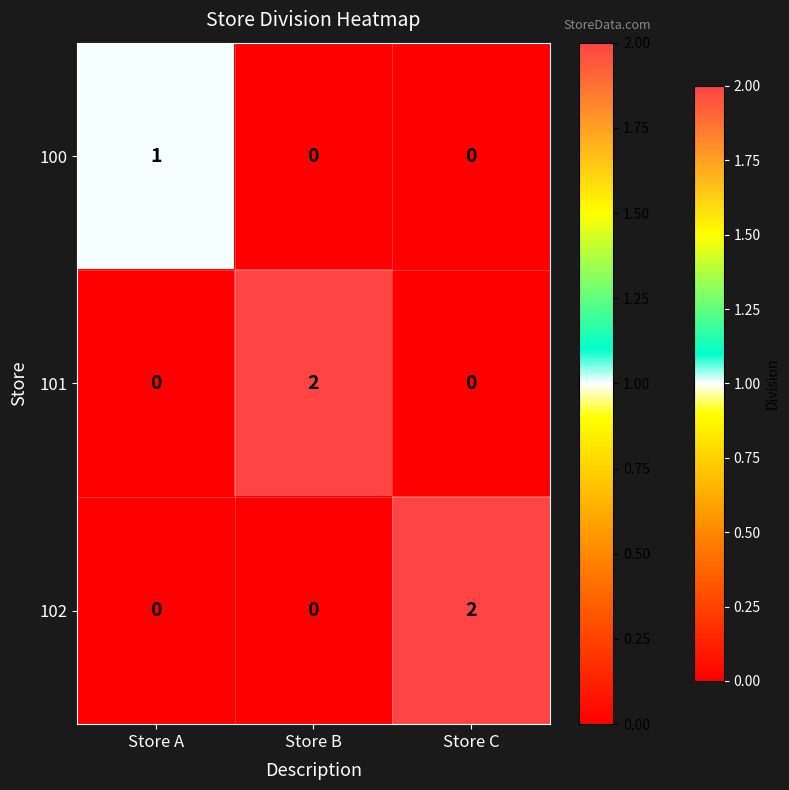

True or false: 102 has a value of 0 at Store A.

True